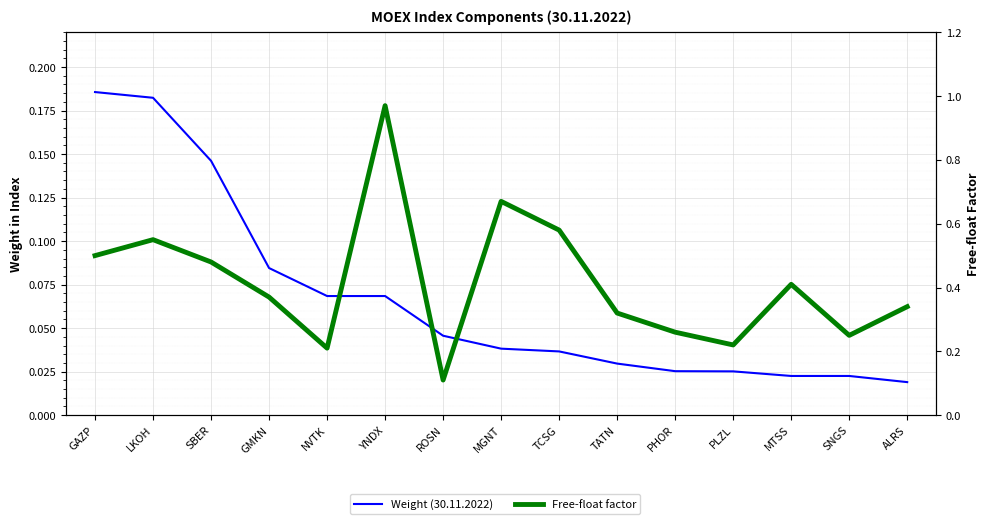

What are all the series names shown in the legend?

Weight (30.11.2022), Free-float factor